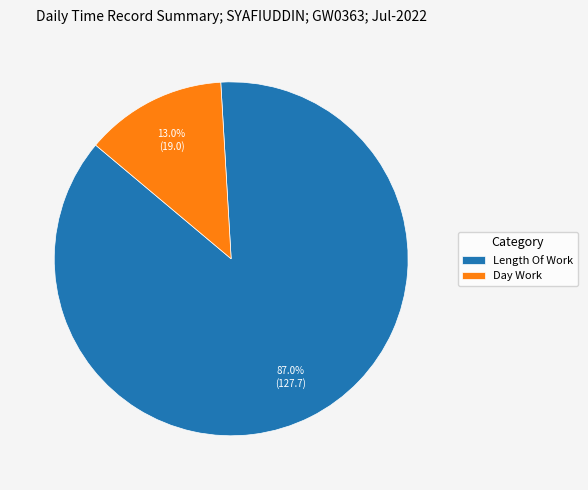

Rank the categories by value from lowest to highest.

Day Work, Length Of Work